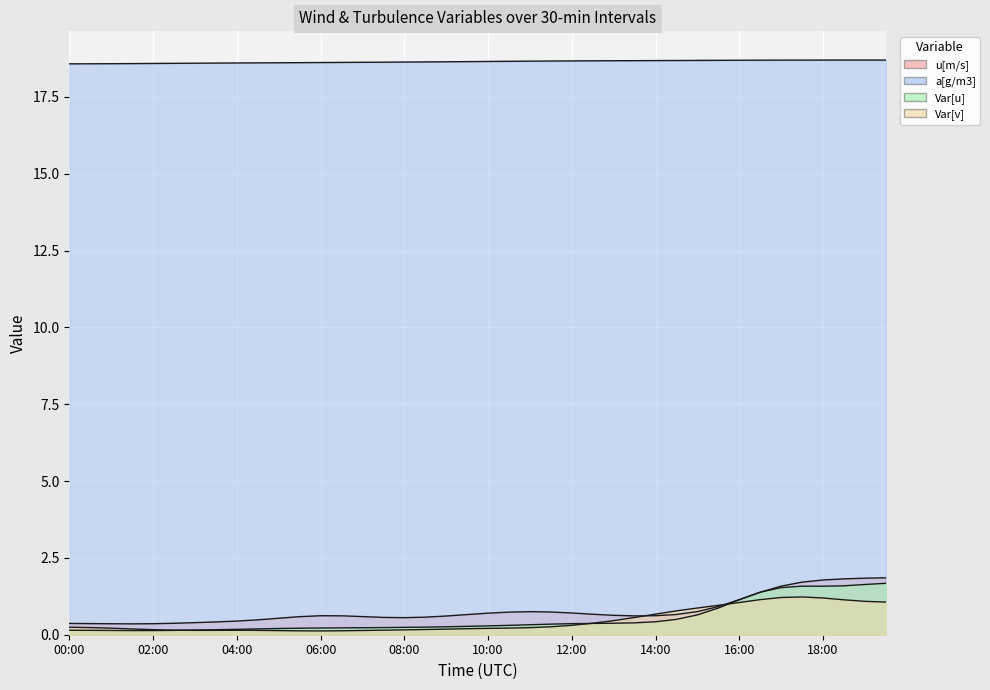

What is the sum of all Var[u] values?

21.2